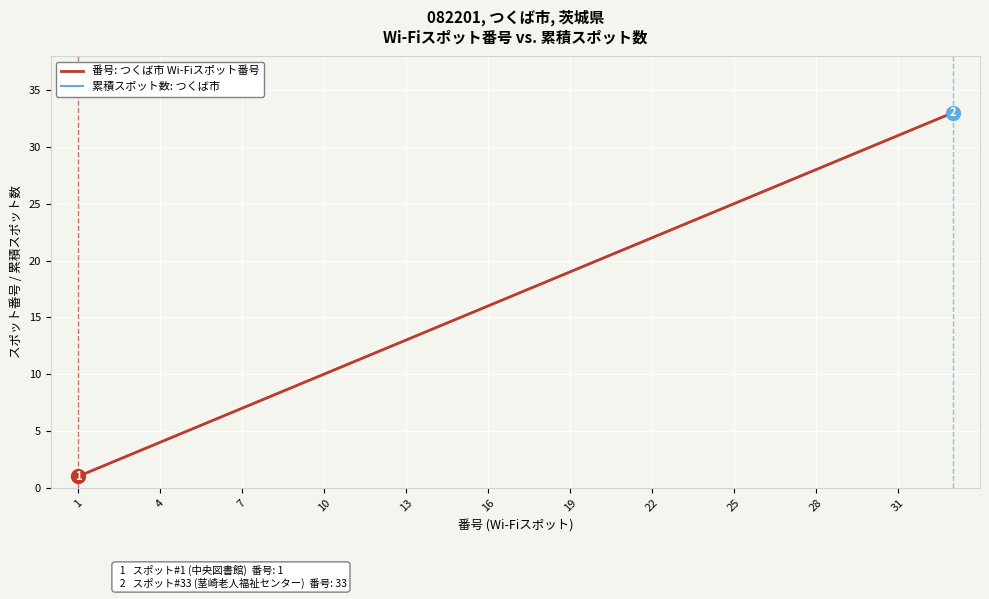

Does the chart display data point markers on the line(s)?

No